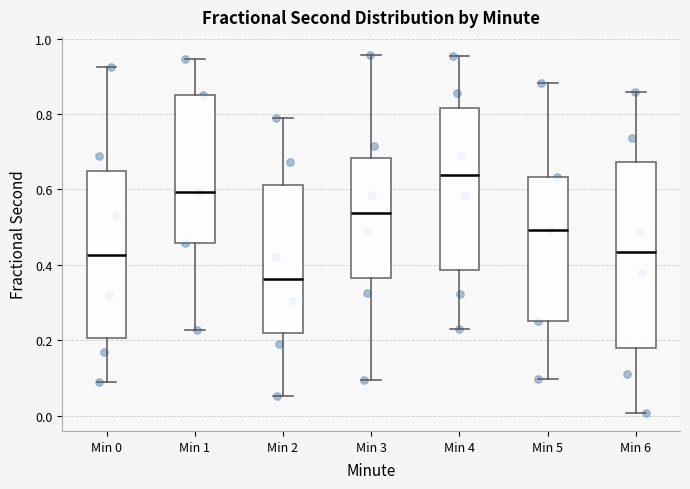

Reading left to right, read every box against the y-axis: the position of its median line, the range the box covers, and the ends of its whiskers. The values are not printed on the chart, so give them approximately, as read against the axis.

Min 0: median 0.42, box 0.20 to 0.64, whiskers 0.08 to 0.92
Min 1: median 0.60, box 0.46 to 0.84, whiskers 0.22 to 0.94
Min 2: median 0.36, box 0.22 to 0.62, whiskers 0.06 to 0.78
Min 3: median 0.54, box 0.36 to 0.68, whiskers 0.10 to 0.96
Min 4: median 0.64, box 0.38 to 0.82, whiskers 0.22 to 0.96
Min 5: median 0.50, box 0.26 to 0.64, whiskers 0.10 to 0.88
Min 6: median 0.44, box 0.18 to 0.68, whiskers 0.00 to 0.86